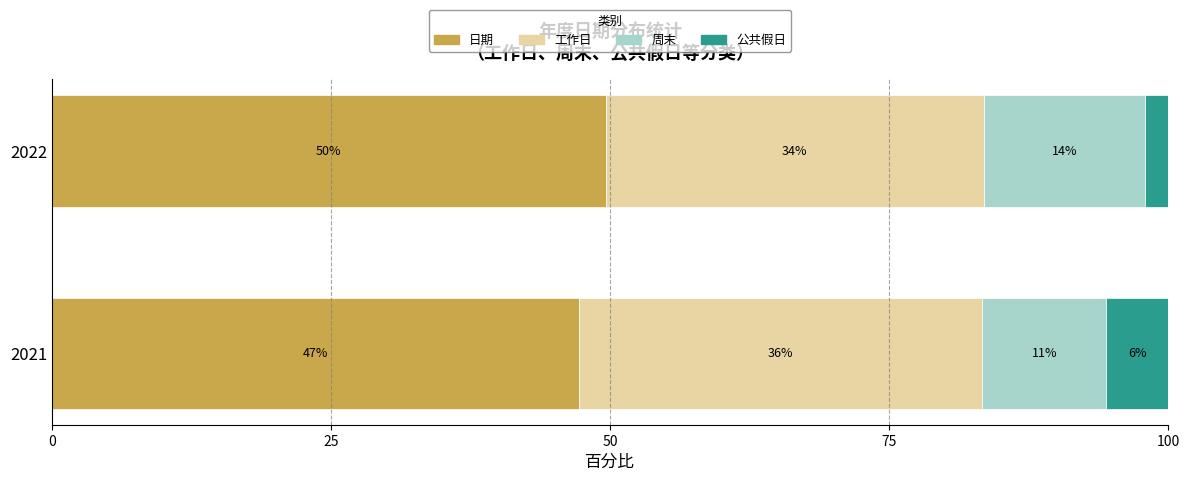

What are all the series names shown in the legend?

日期, 工作日, 周末, 公共假日